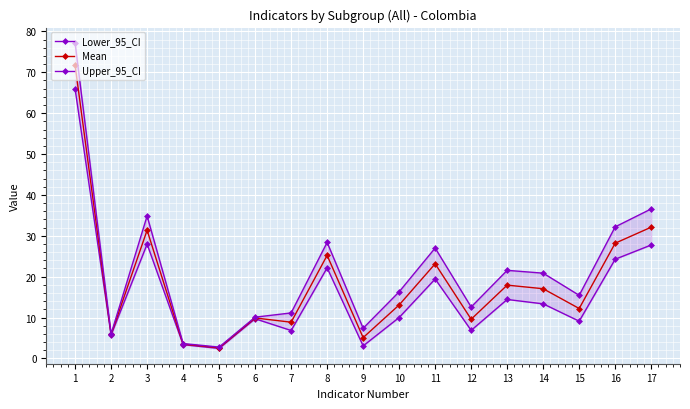

Reading left to right, list all the values displayed in this chart.

Lower_95_CI: 1=65.9	2=5.7	3=28.0	4=3.4	5=2.4	6=9.7	7=6.8	8=22.2	9=3.1	10=10.0	11=19.4	12=6.9	13=14.4	14=13.3	15=9.1	16=24.3	17=27.8
Mean: 1=71.7	2=5.9	3=31.4	4=3.5	5=2.6	6=9.9	7=8.9	8=25.2	9=5.1	10=13.1	11=23.1	12=9.6	13=17.9	14=17.1	15=12.2	16=28.2	17=32.1
Upper_95_CI: 1=77.2	2=6.0	3=34.9	4=3.6	5=2.8	6=10.1	7=11.1	8=28.4	9=7.4	10=16.3	11=27.0	12=12.6	13=21.6	14=20.9	15=15.4	16=32.2	17=36.6